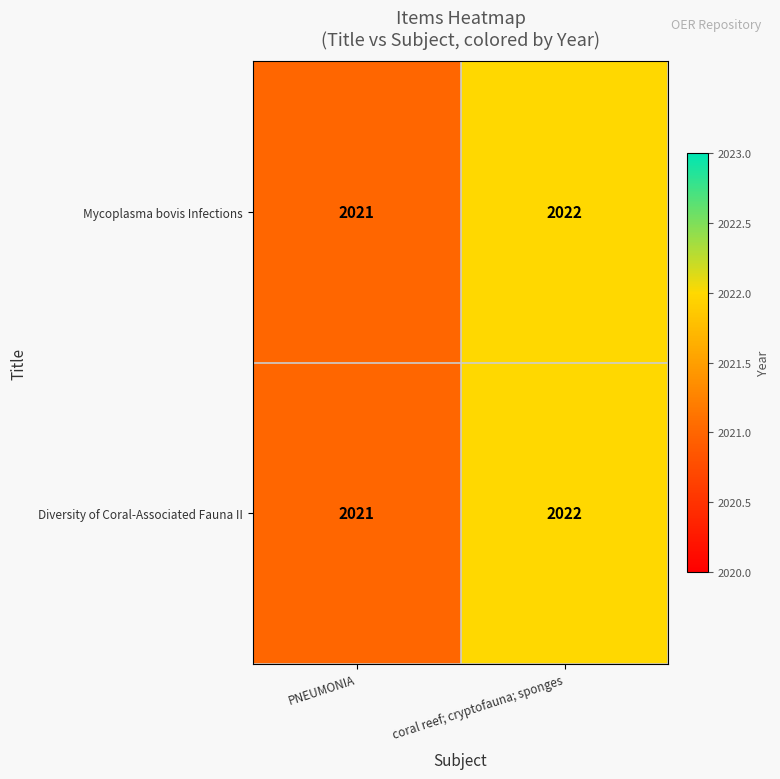

Is it true that Mycoplasma bovis Infections equals 2021 at PNEUMONIA?

True